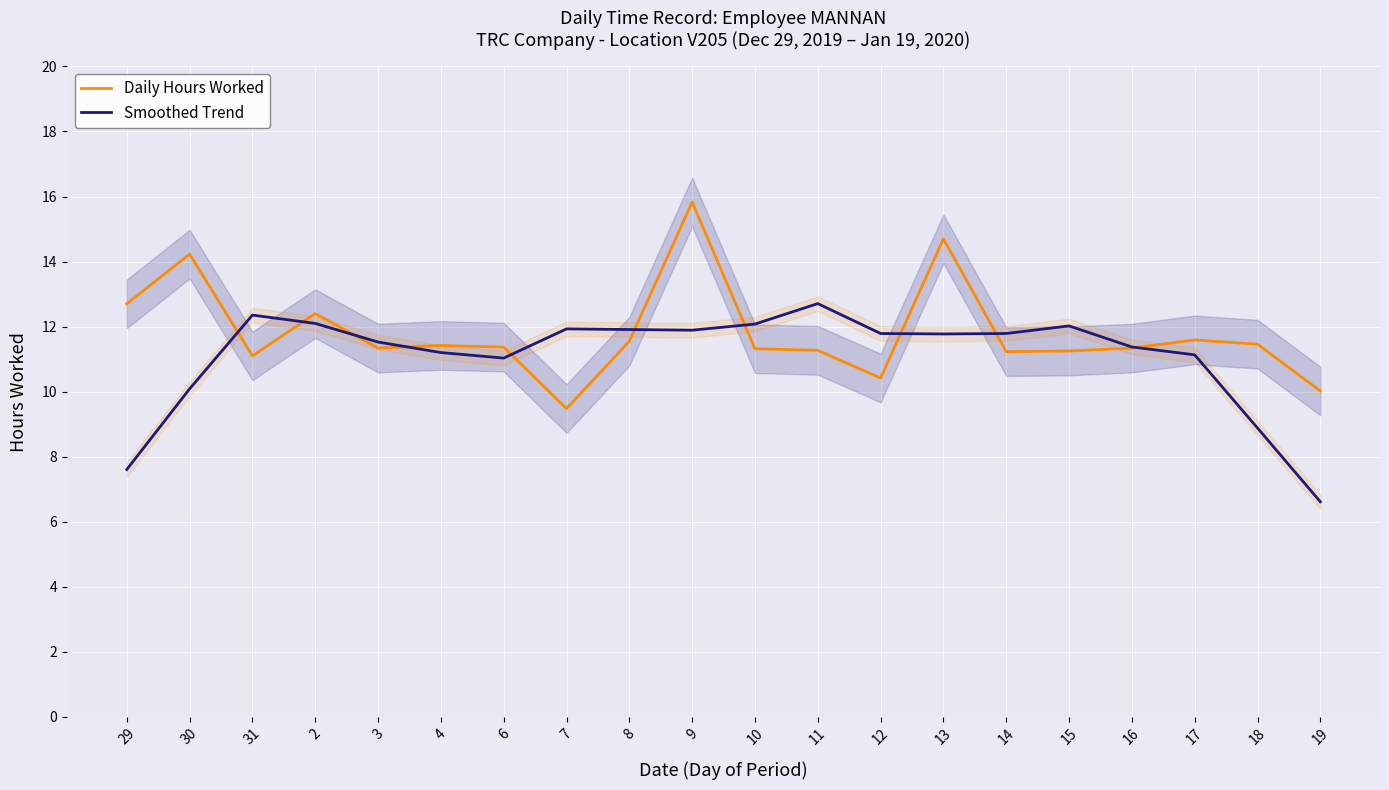

What value does the Daily Hours Worked series have at 31?

11.1